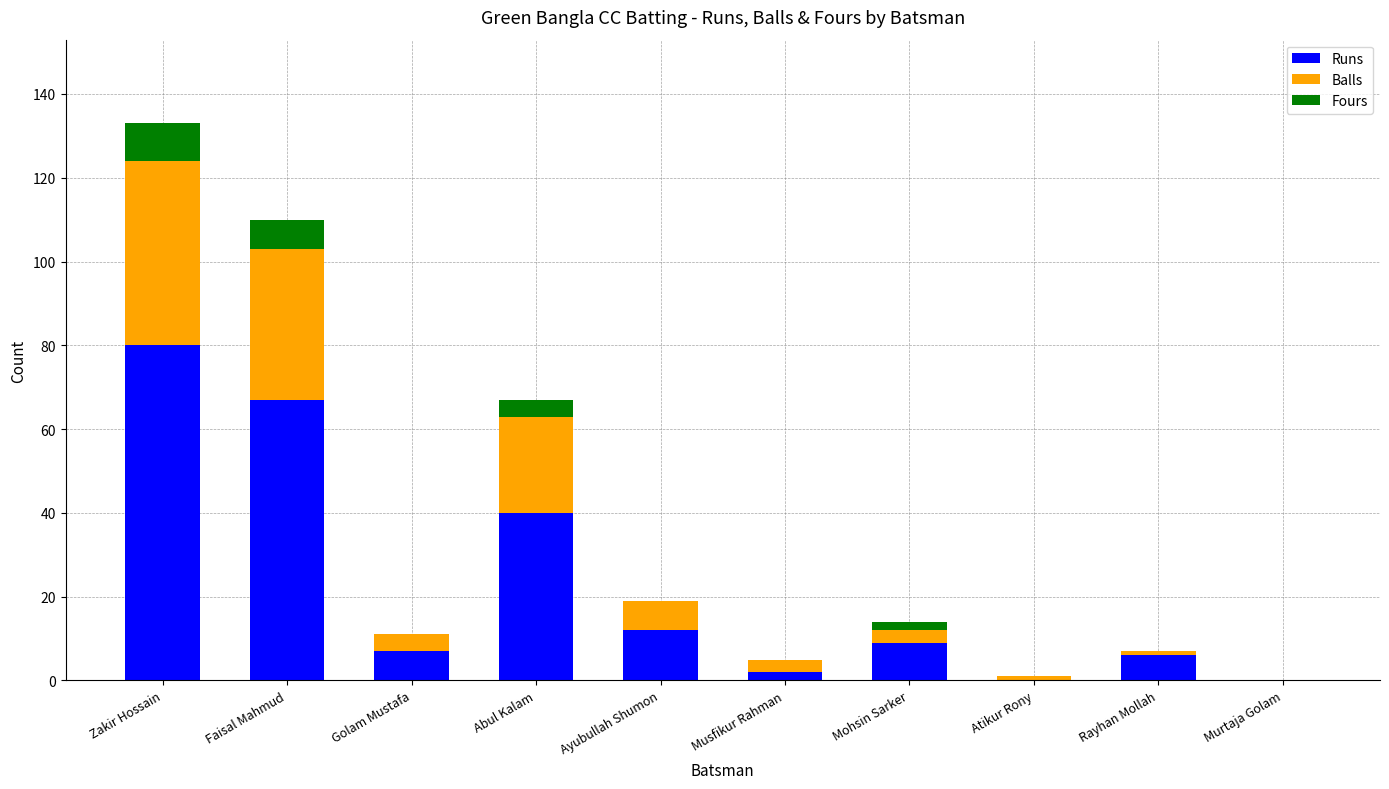

What is the total value across all series at Abul Kalam?

67